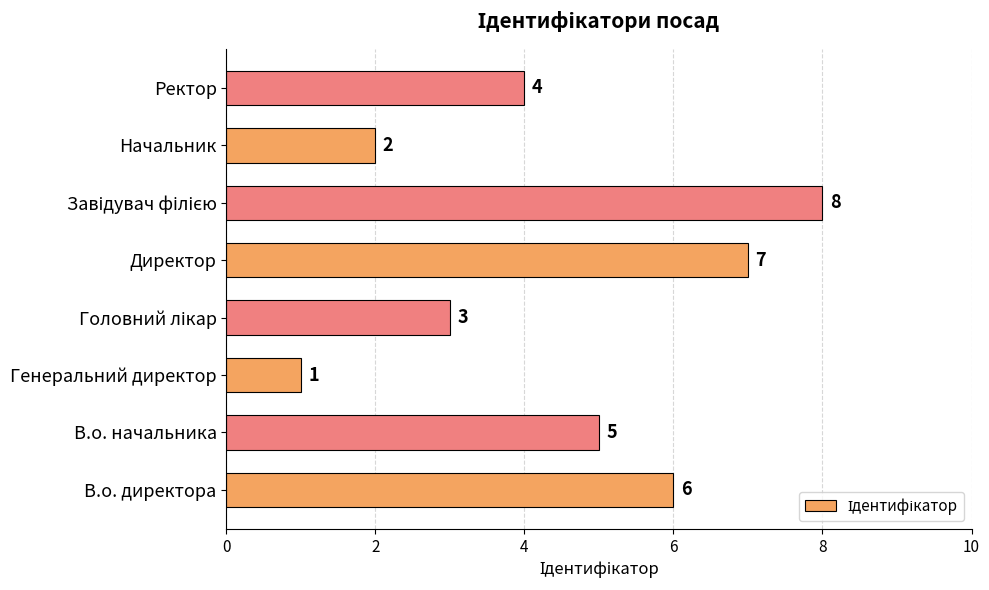

The value at В.о. начальника is 8. True or false?

False